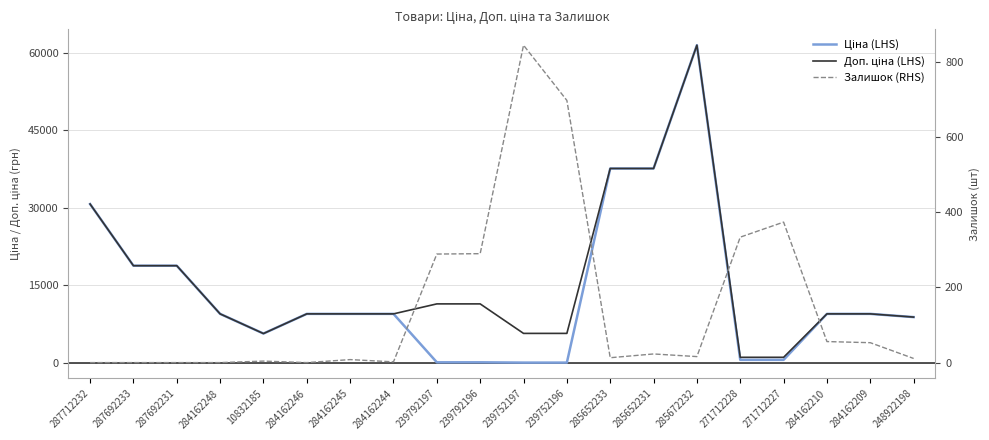

What is the difference between the maximum and second lowest values in the Залишок (RHS) series?

845.0